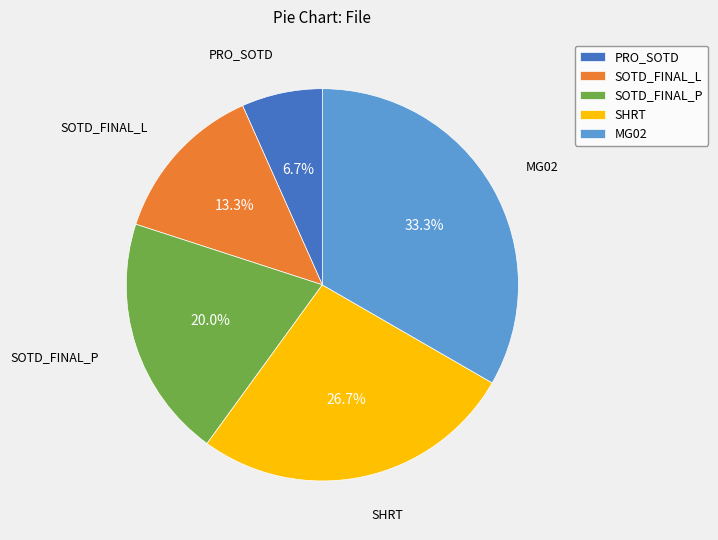

True or false: SOTD_FINAL_P accounts for 20% of the total.

True